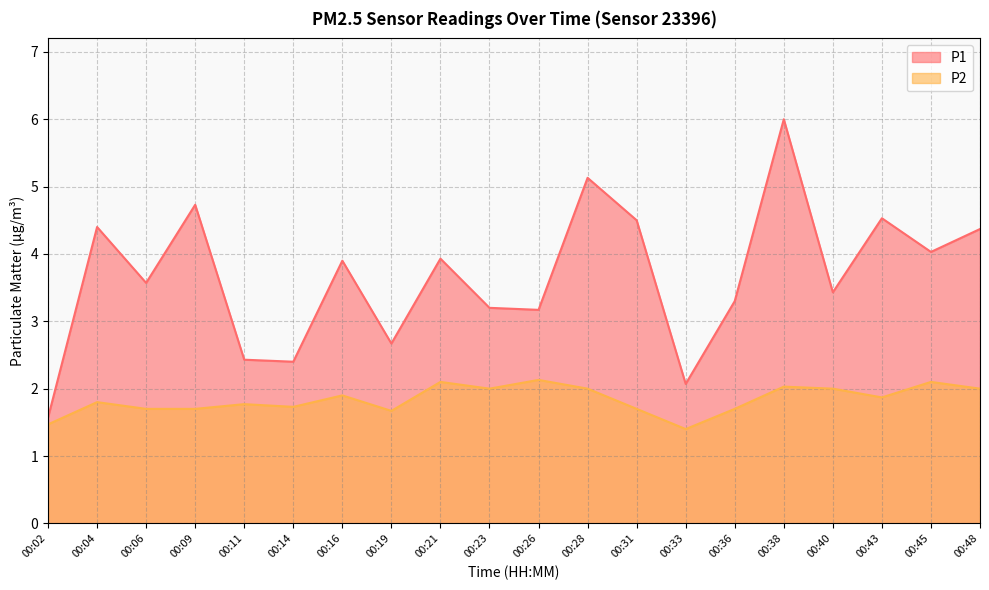

How many lines are shown in the chart?

2